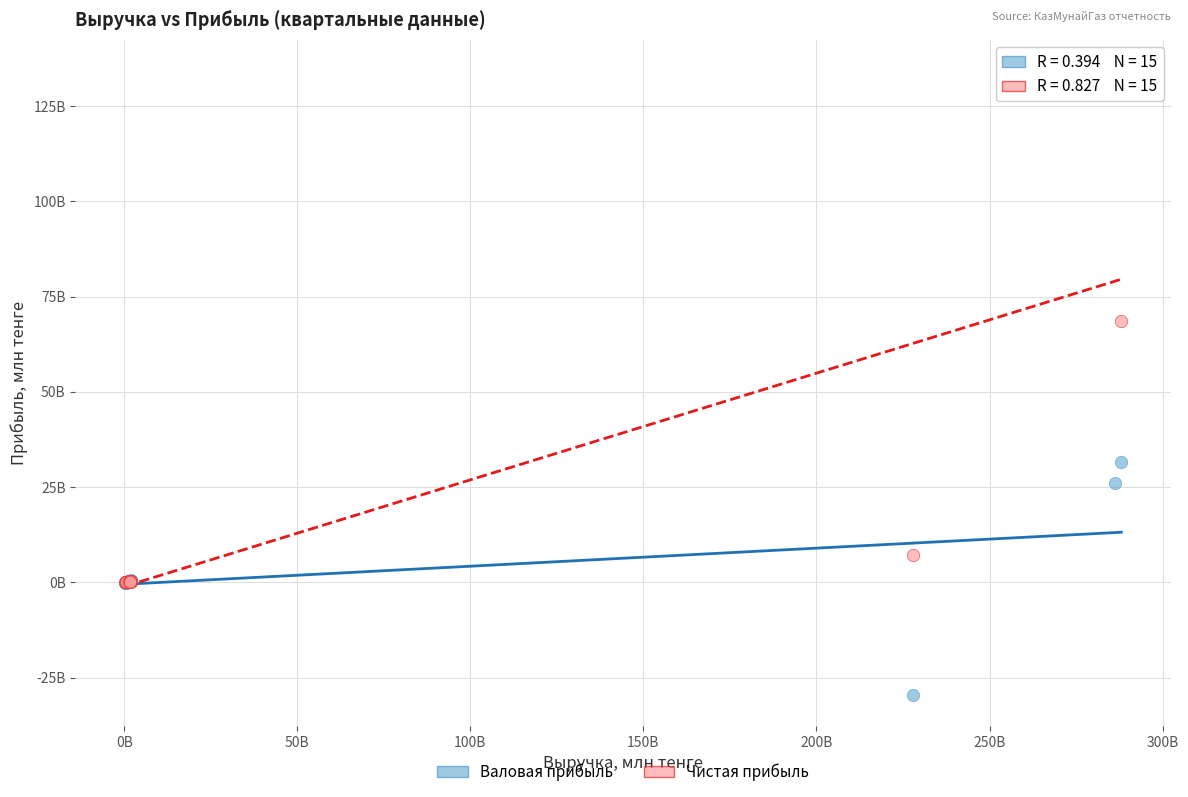

Which series has the largest Y range (max minus min)?

Чистая прибыль